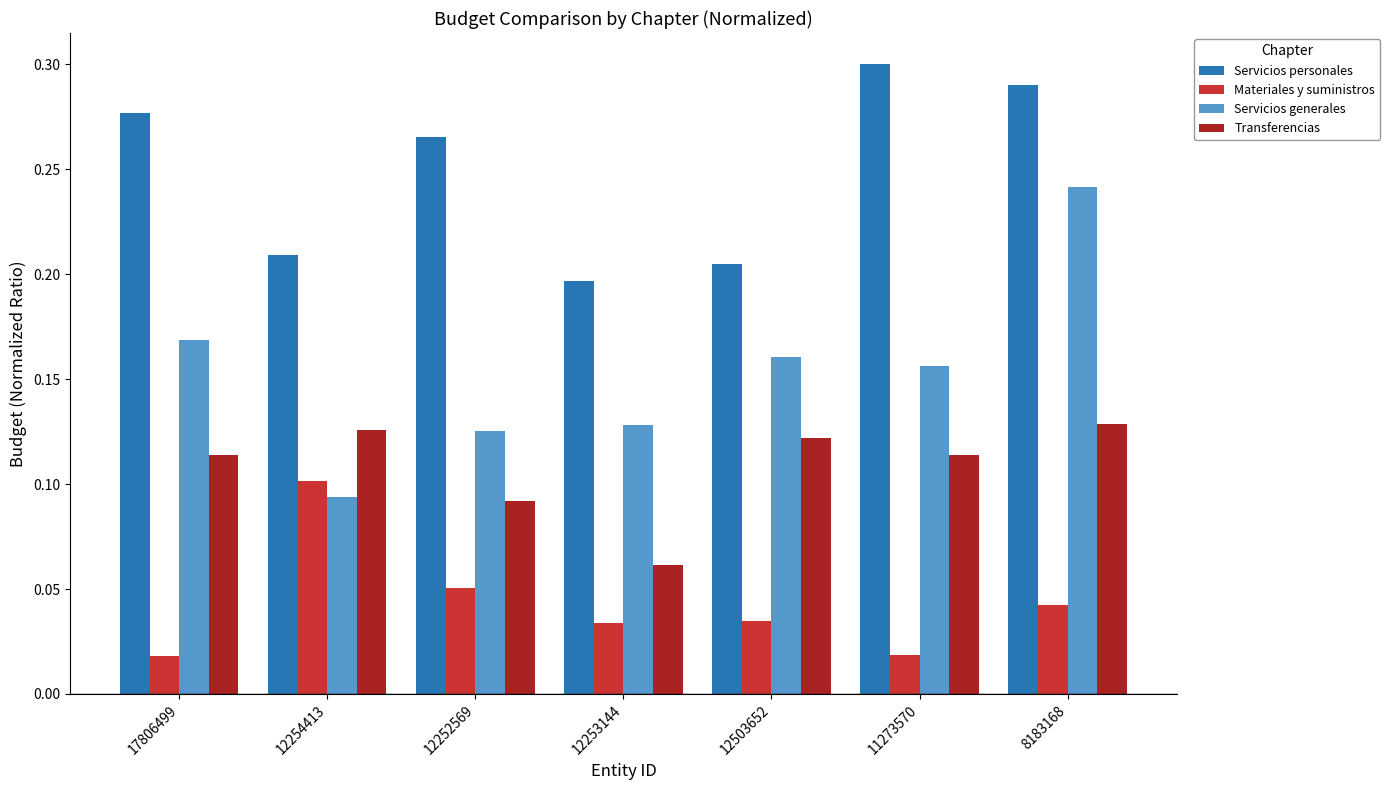

Which series has the largest range (max minus min)?

Servicios generales